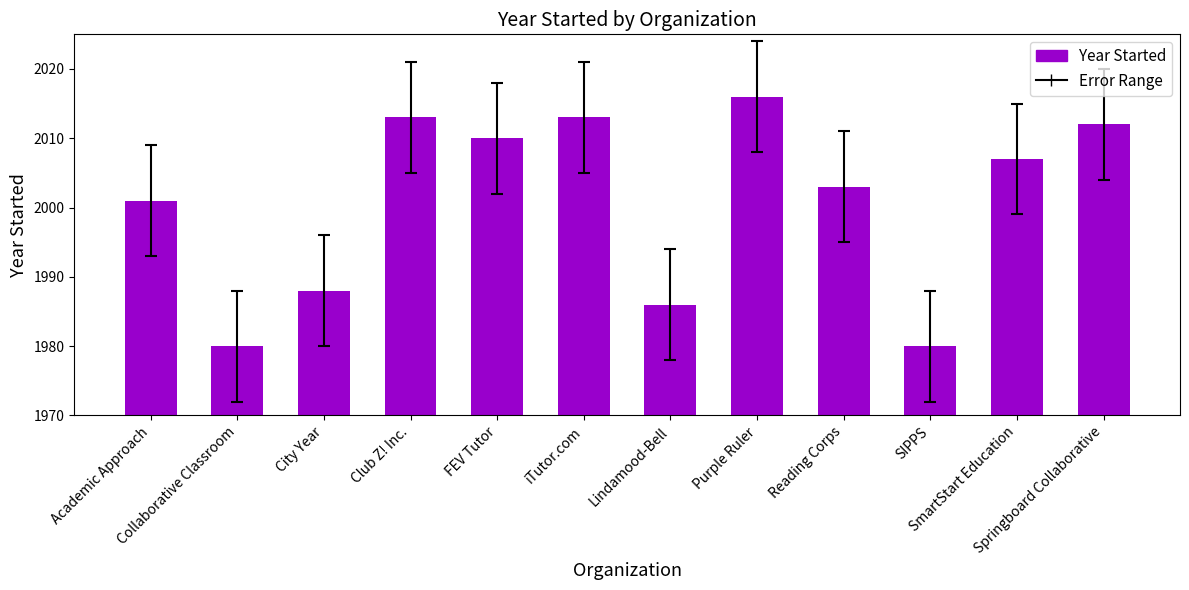

Where is the data nearest to the value 1998?

Academic Approach